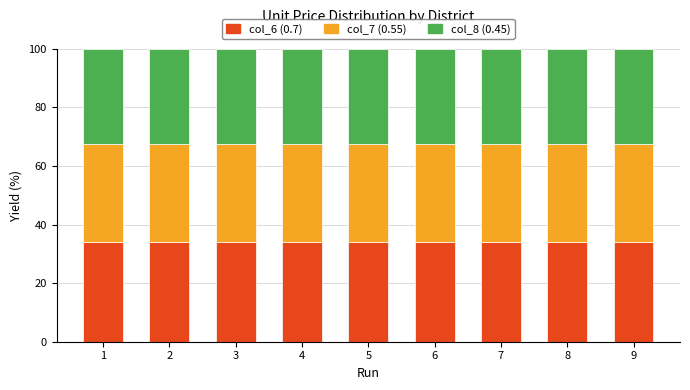

Read the col_6 (0.7) value at 6.

34.1